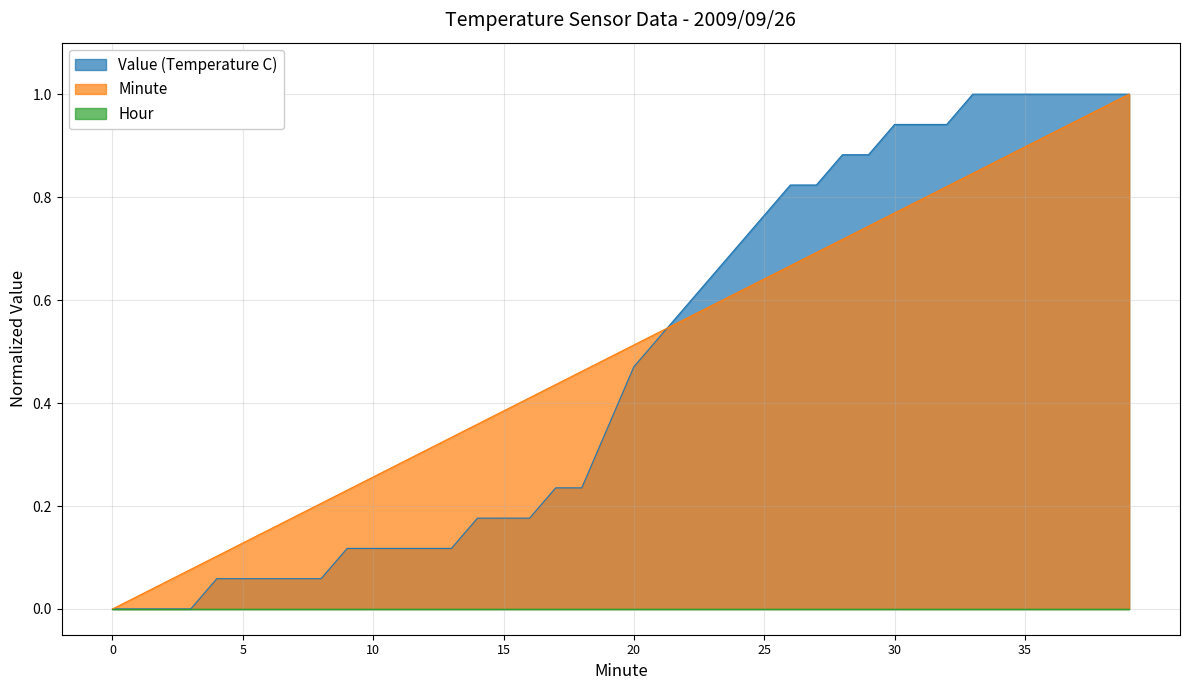

Does the chart have visible grid lines?

Yes